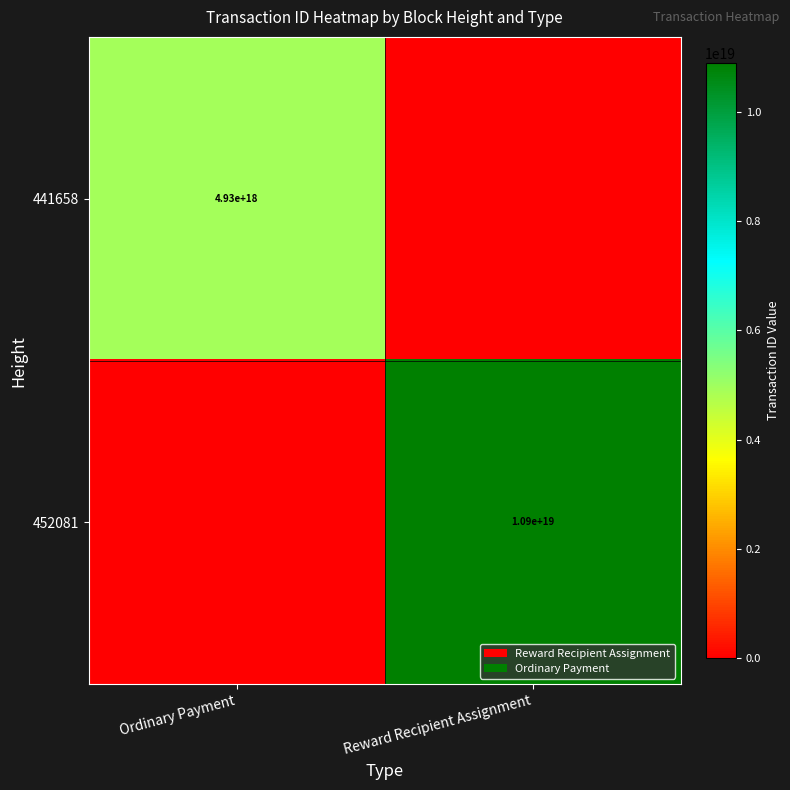

At which category is the sum across all series the highest?

Reward Recipient Assignment